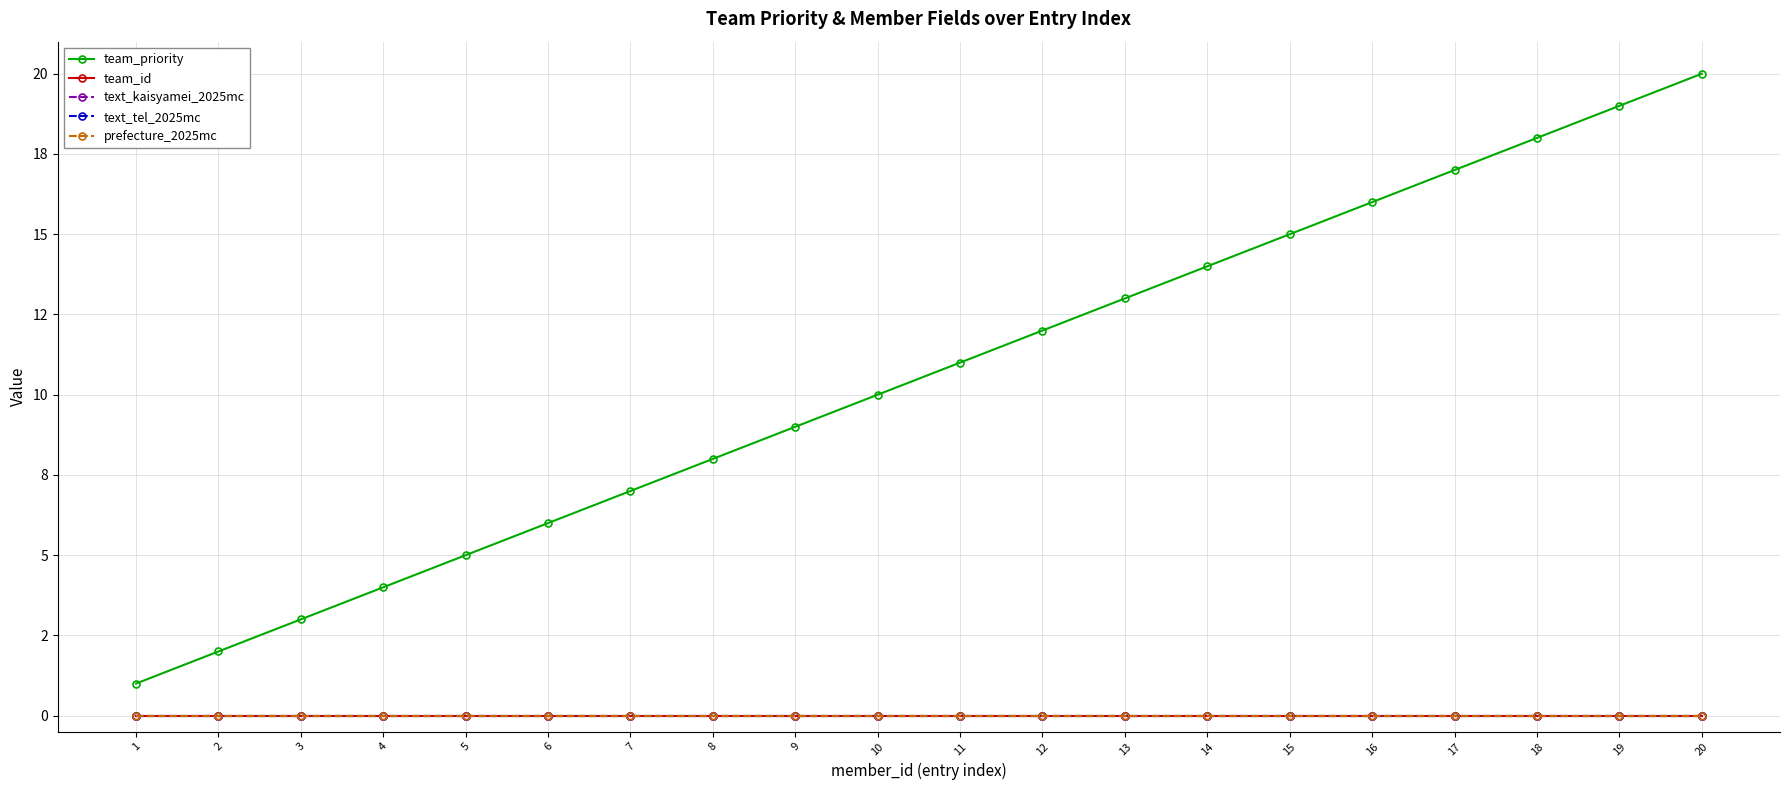

Does the chart have visible grid lines?

Yes